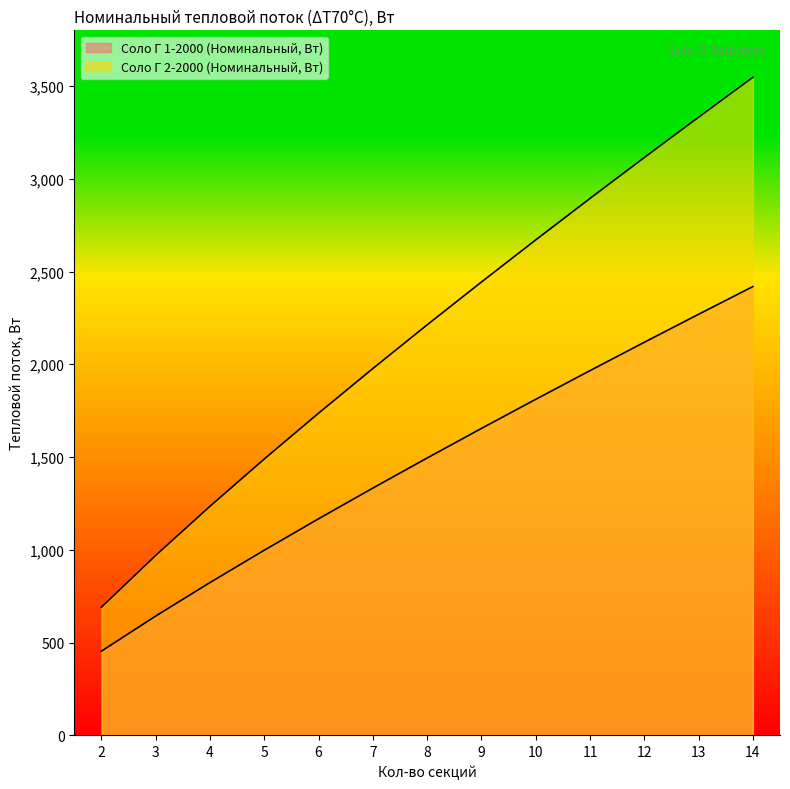

Which category has the lowest value in the Соло Г 1-2000 (Номинальный, Вт) series?

2